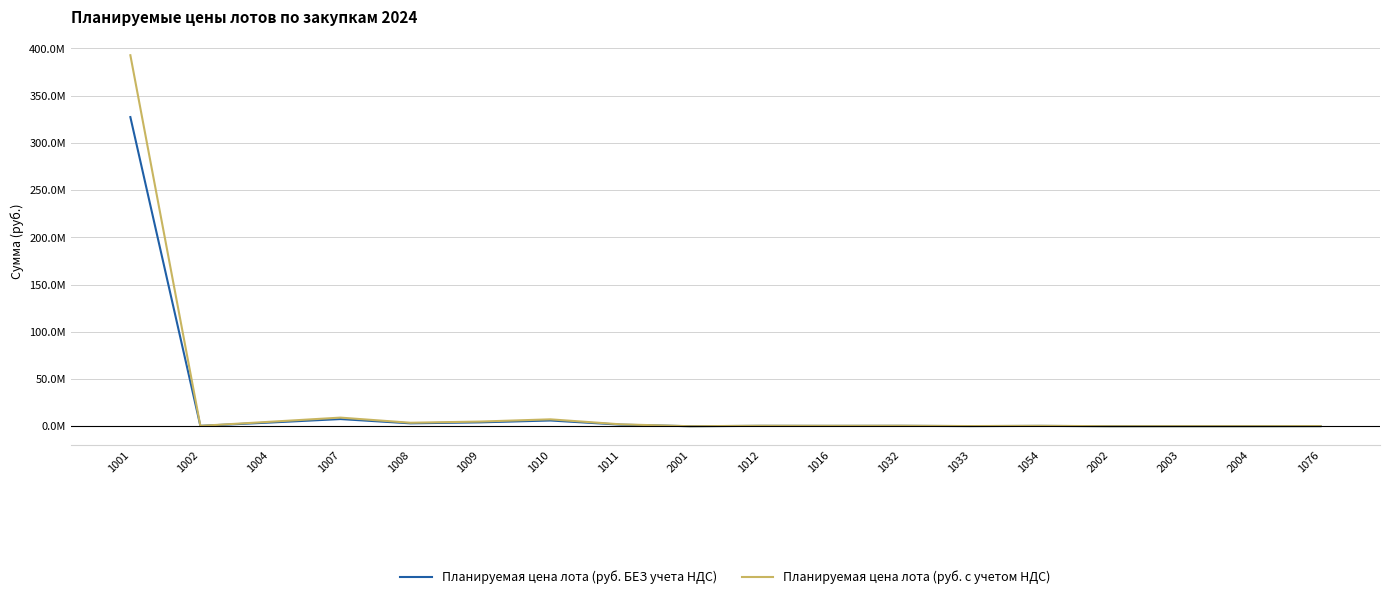

List the labels in order of Планируемая цена лота (руб. БЕЗ учета НДС) value, smallest first.

2001, 2002, 2004, 2003, 1076, 1033, 1054, 1016, 1002, 1012, 1032, 1011, 1008, 1004, 1009, 1010, 1007, 1001